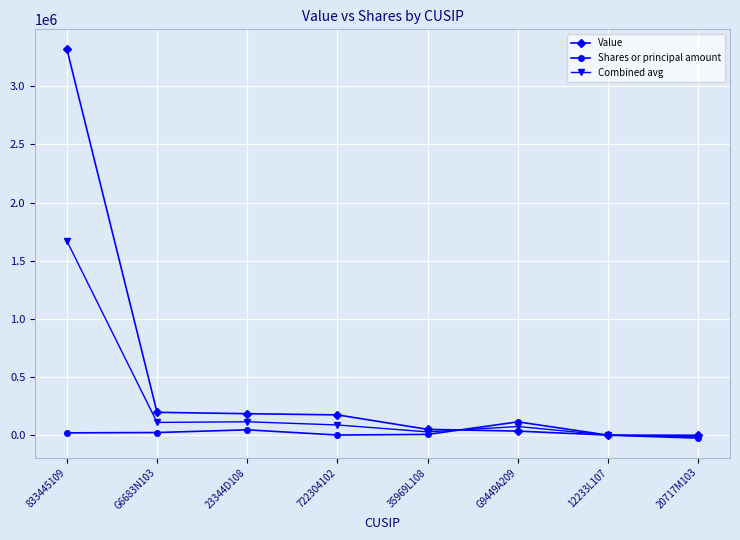

Which category has the highest value across all series?

833445109